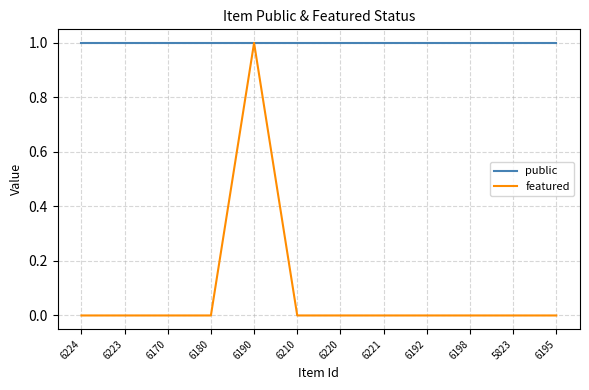

Rank the series at 6221 from lowest to highest value.

featured, public